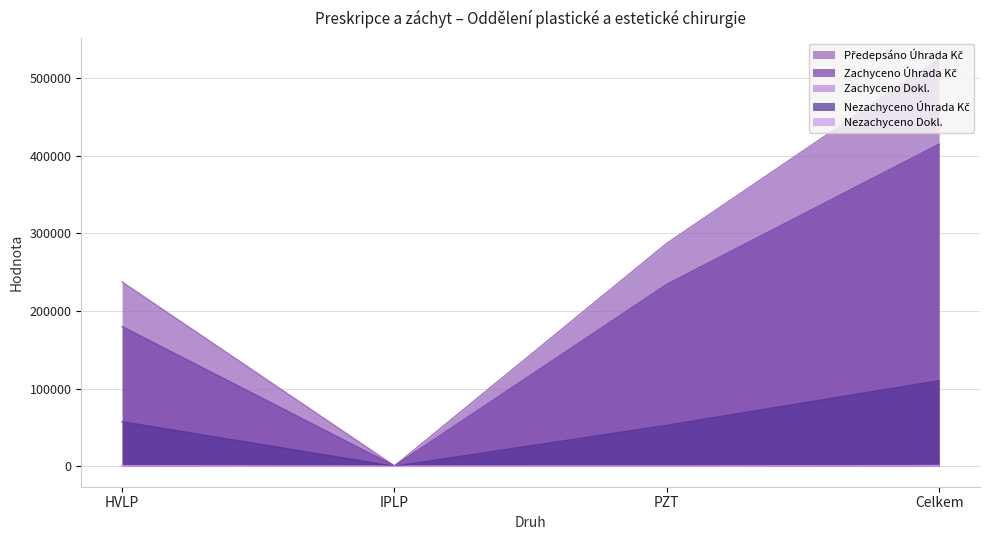

The Nezachyceno Úhrada Kč series shows 41379.2 at Celkem. True or false?

False